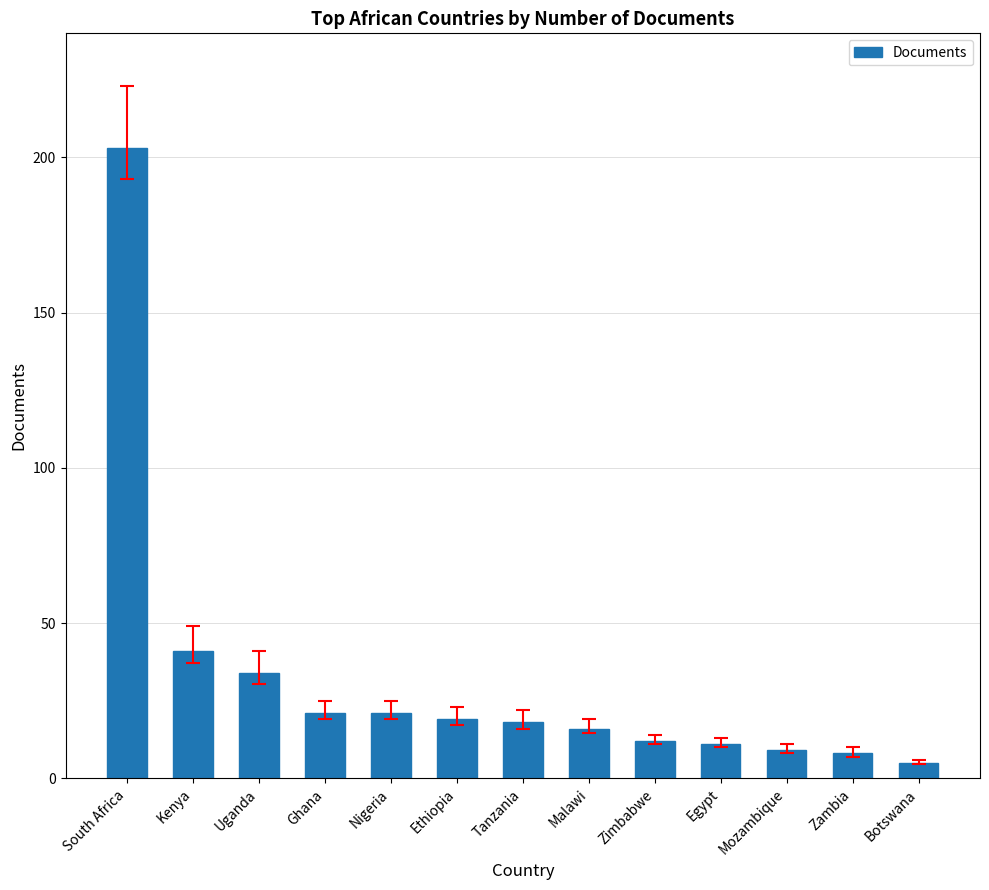

Between Egypt and Nigeria, which is larger?

Nigeria